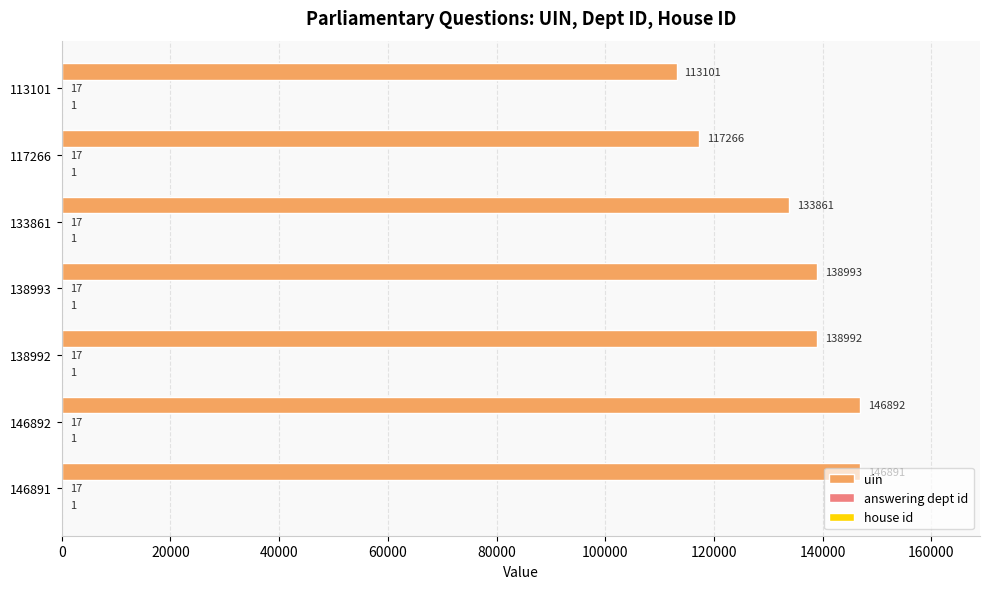

True or false: uin has a value of 249023 at 146892.

False